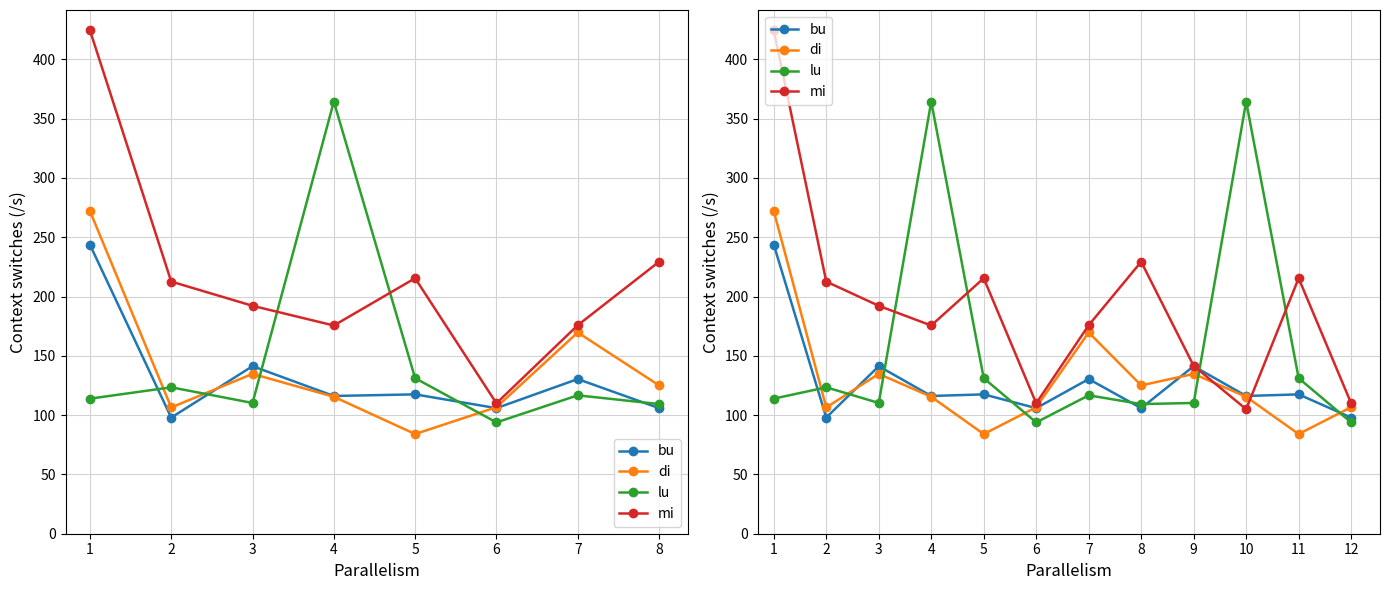

What is the value of the mi point at the 3rd from the left?

192.2